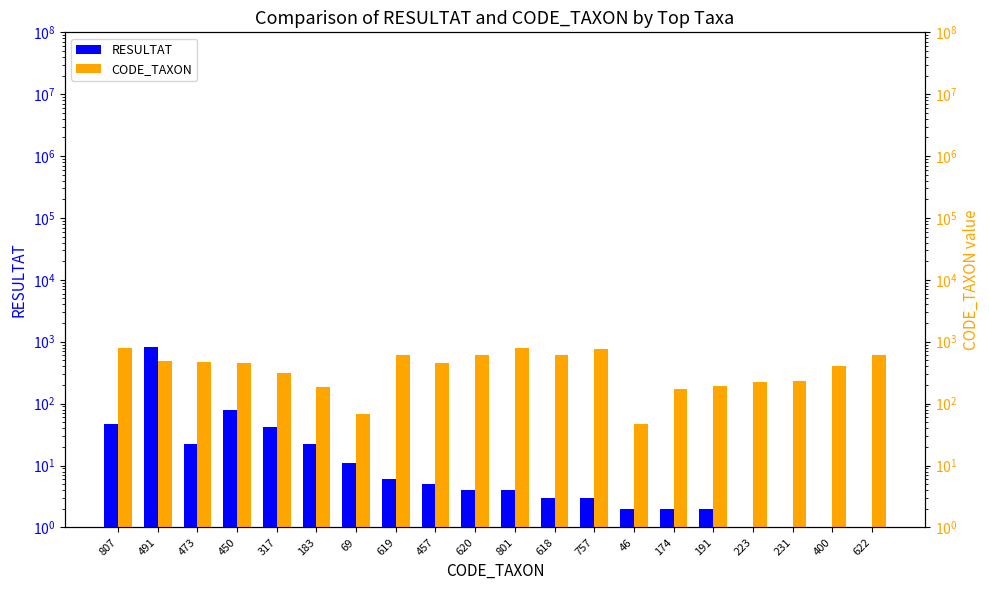

What is the spread (max minus min) of values at 622?

621